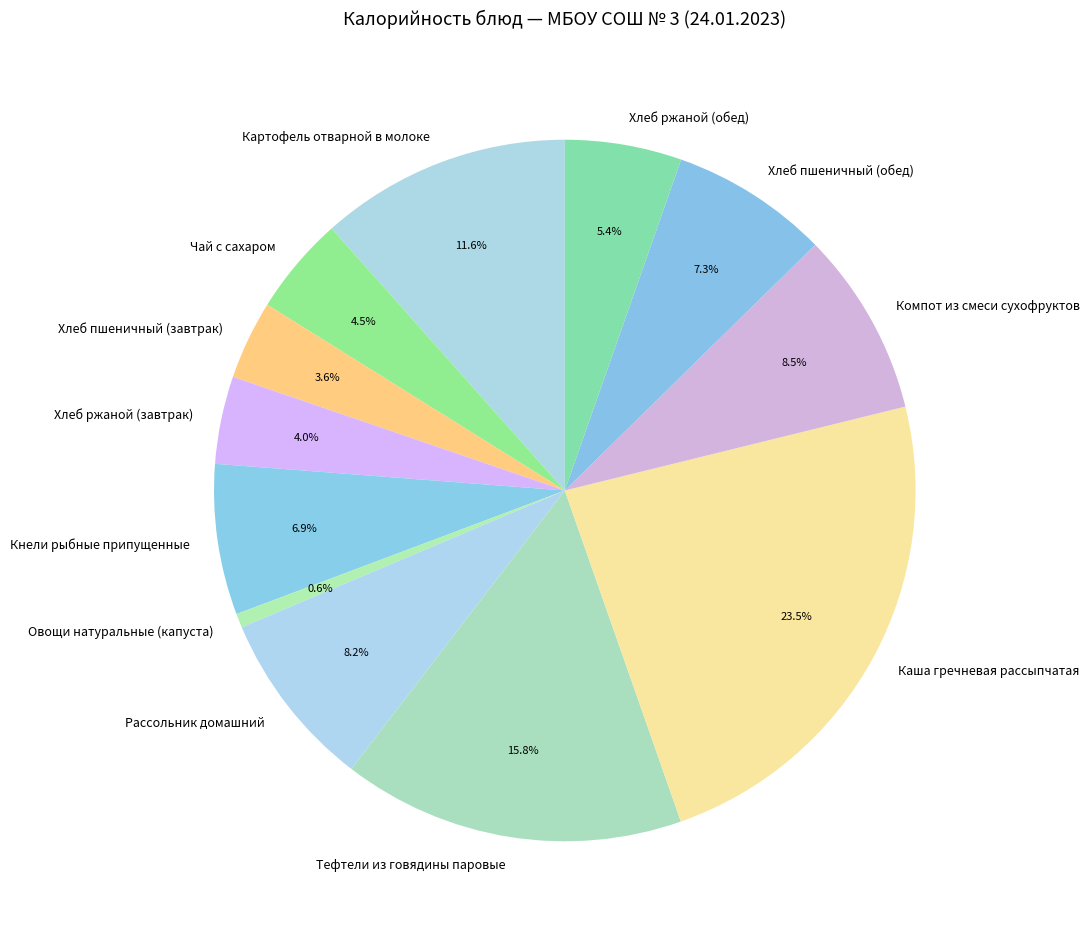

Does Чай с сахаром represent more than half of the total?

No